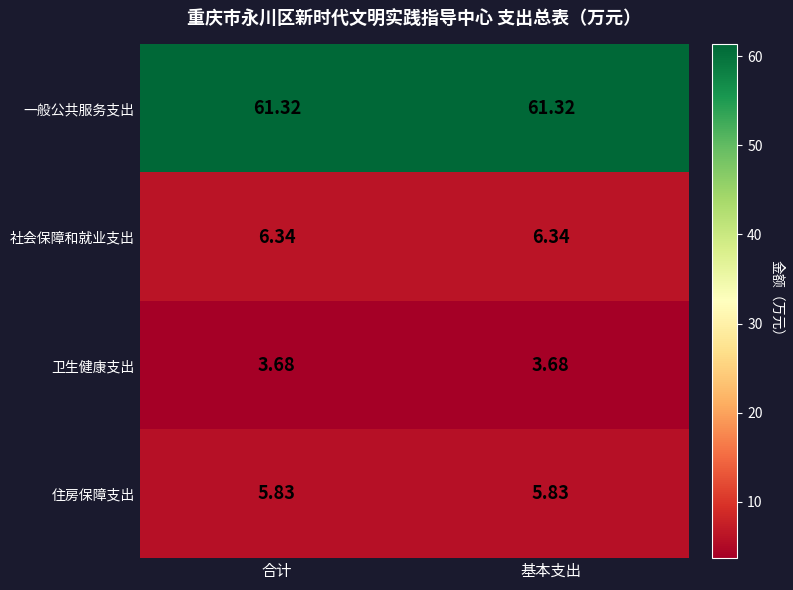

Which series has the largest total across all categories?

一般公共服务支出